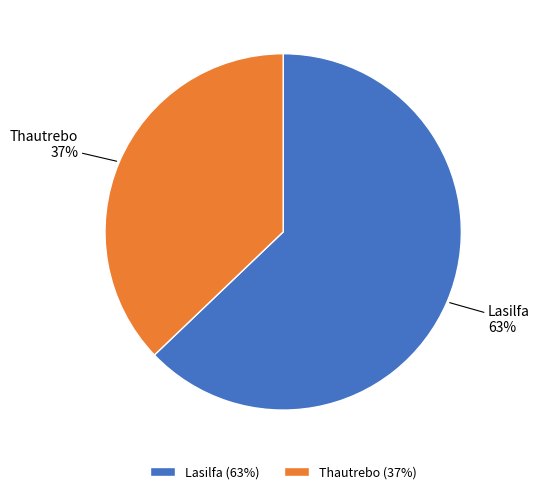

Is it true that Lasilfa is 51% of the pie?

False